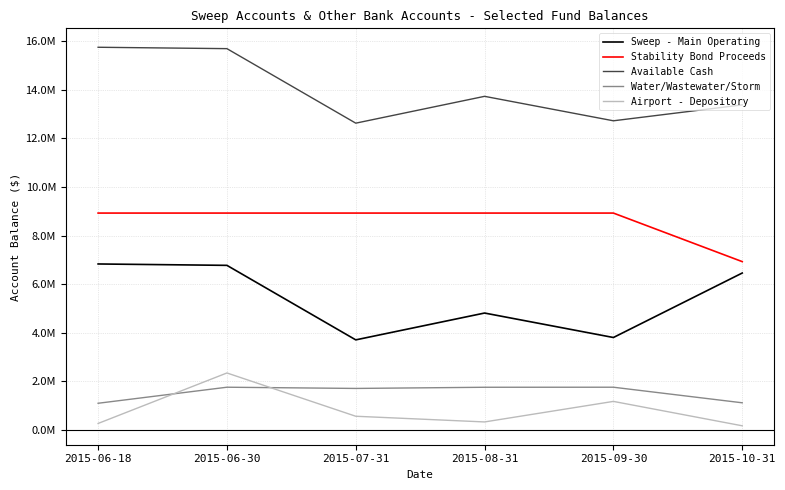

What is the highest value of the Airport - Depository series?

2340352.0